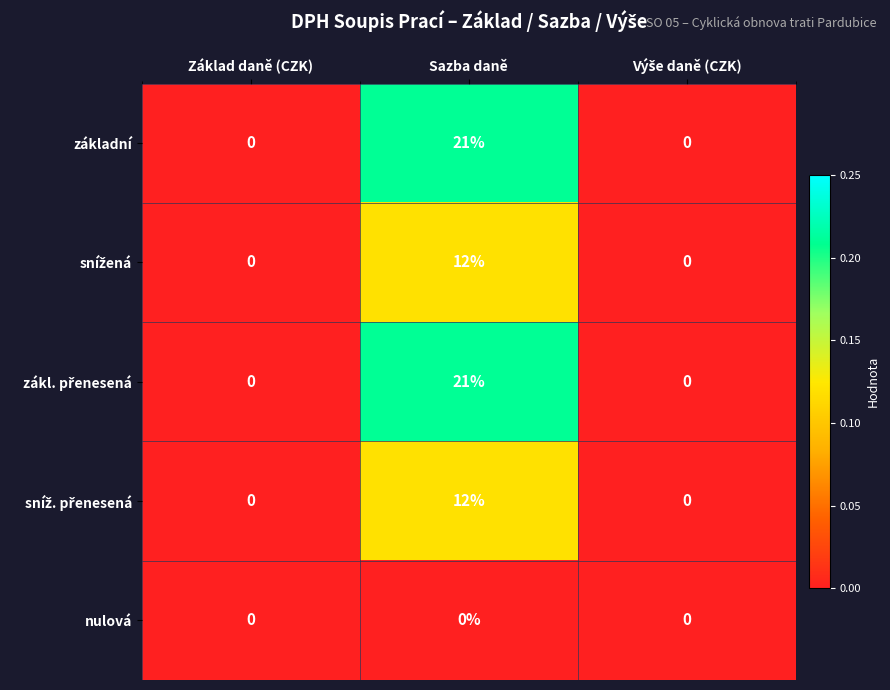

Which category has the highest value across all series?

Sazba daně